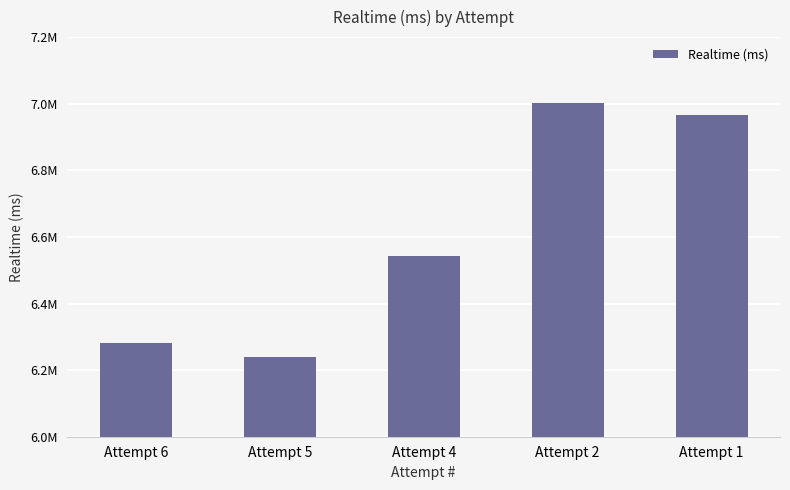

What is the sum of all values?

33031142